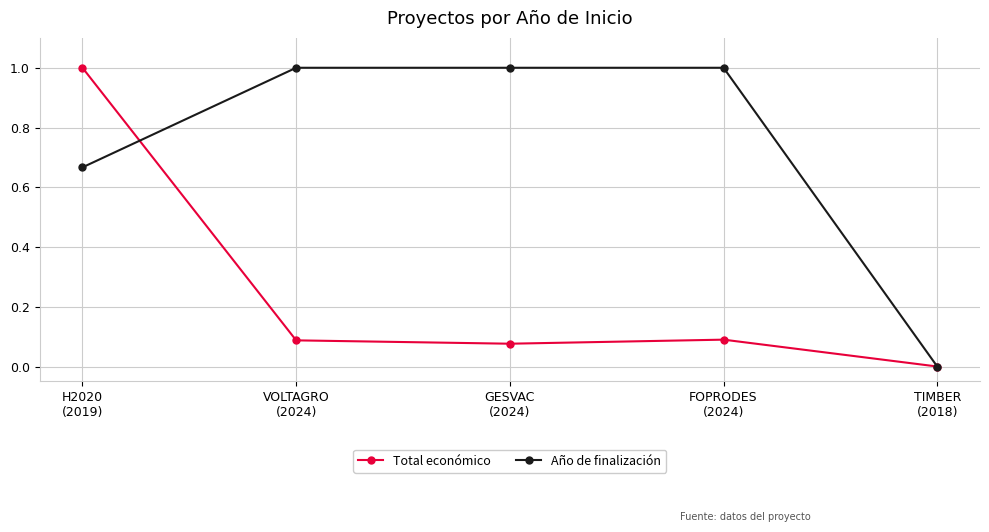

The value of Total económico at VOLTAGRO
(2024) is 0.1. True or false?

True